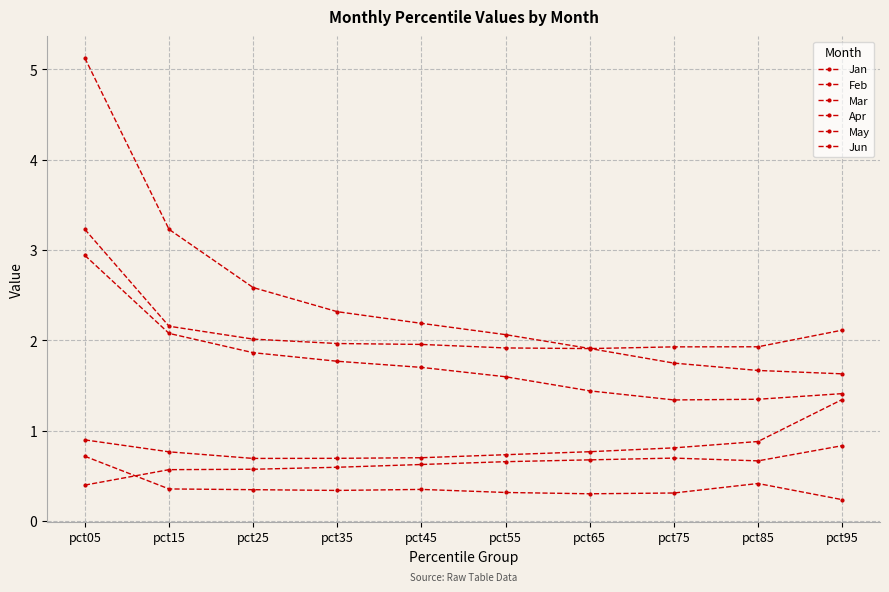

Reading right to left, transcribe all the data shown in this chart.

Jan: pct95=1.6	pct85=1.7	pct75=1.7	pct65=1.9	pct55=2.1	pct45=2.2	pct35=2.3	pct25=2.6	pct15=3.2	pct05=5.1
Feb: pct95=1.4	pct85=1.3	pct75=1.3	pct65=1.4	pct55=1.6	pct45=1.7	pct35=1.8	pct25=1.9	pct15=2.1	pct05=2.9
Mar: pct95=2.1	pct85=1.9	pct75=1.9	pct65=1.9	pct55=1.9	pct45=2.0	pct35=2.0	pct25=2.0	pct15=2.2	pct05=3.2
Apr: pct95=0.8	pct85=0.7	pct75=0.7	pct65=0.7	pct55=0.7	pct45=0.6	pct35=0.6	pct25=0.6	pct15=0.6	pct05=0.4
May: pct95=1.3	pct85=0.9	pct75=0.8	pct65=0.8	pct55=0.7	pct45=0.7	pct35=0.7	pct25=0.7	pct15=0.8	pct05=0.9
Jun: pct95=0.2	pct85=0.4	pct75=0.3	pct65=0.3	pct55=0.3	pct45=0.3	pct35=0.3	pct25=0.3	pct15=0.4	pct05=0.7